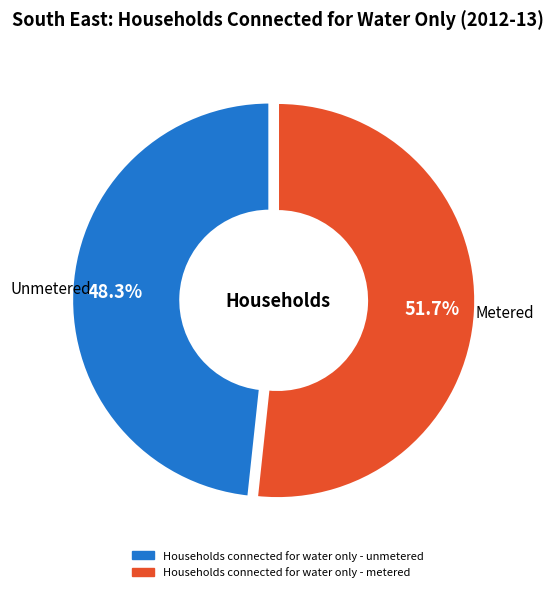

Which slice is the smallest?

Households connected for water only - unmetered